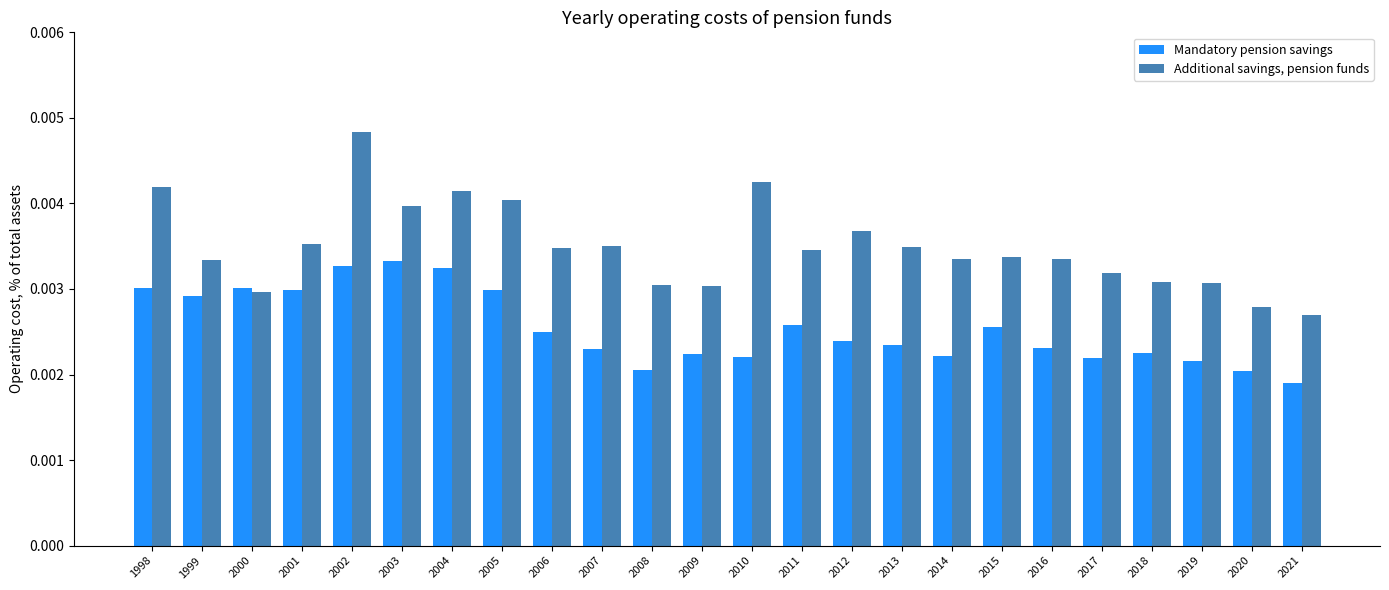

Which series has the largest range (max minus min)?

Additional savings, pension funds